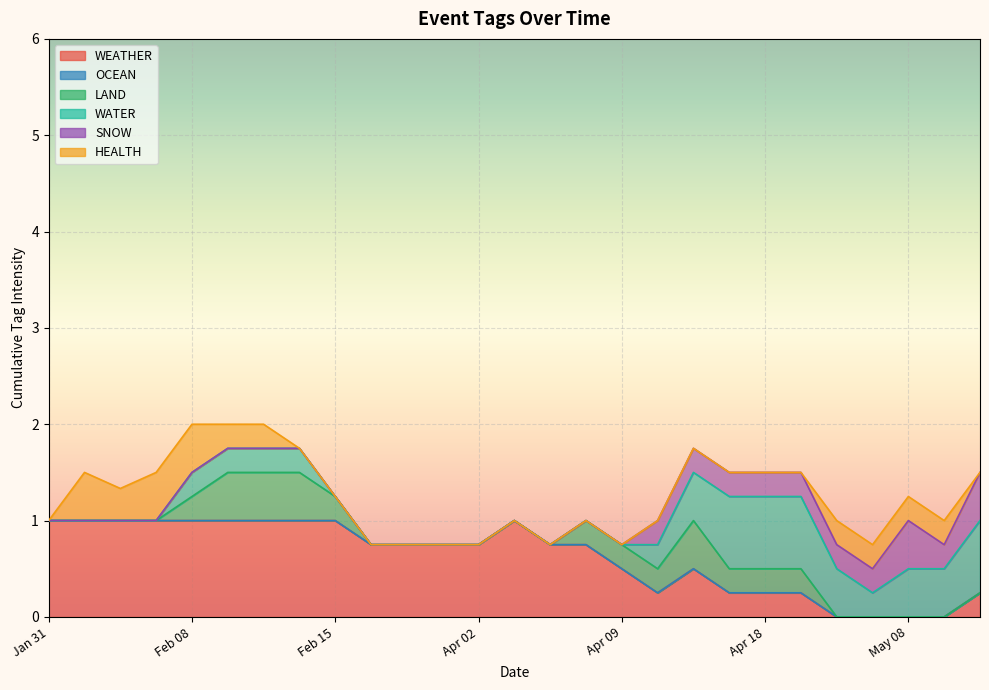

True or false: OCEAN has more than 1 interior local peaks.

False